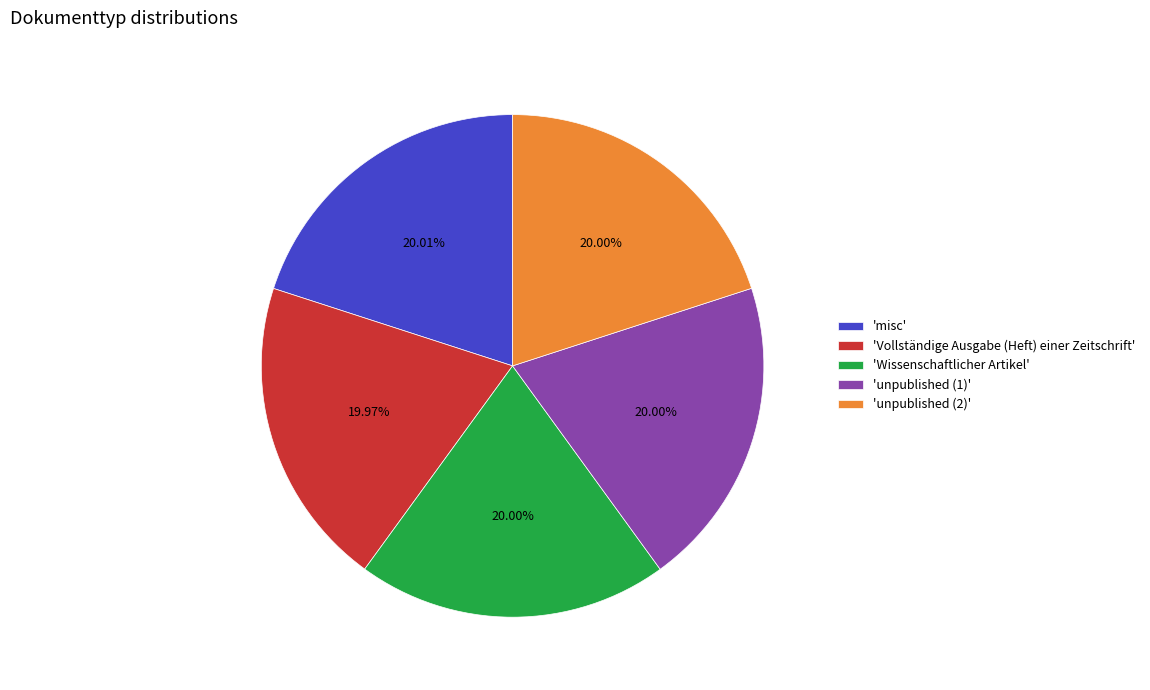

Approximately how many times larger is the value at 'Wissenschaftlicher Artikel' compared to 'misc'?

1.0